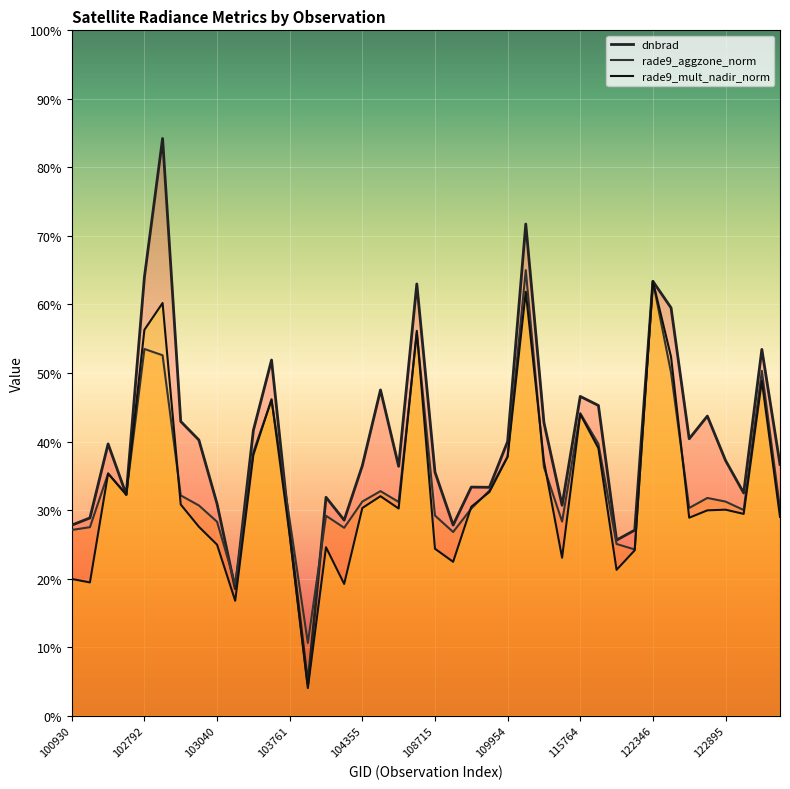

In rade9_mult_nadir_norm, how many points are higher than both neighbors (excluding endpoints)?

11